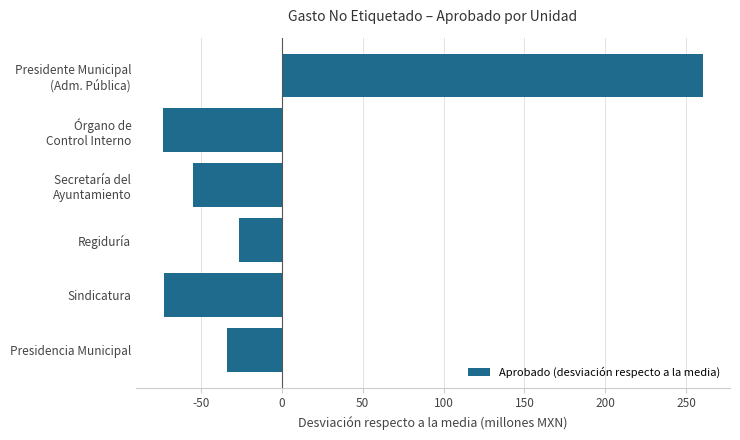

Count the number of data series in this chart.

1